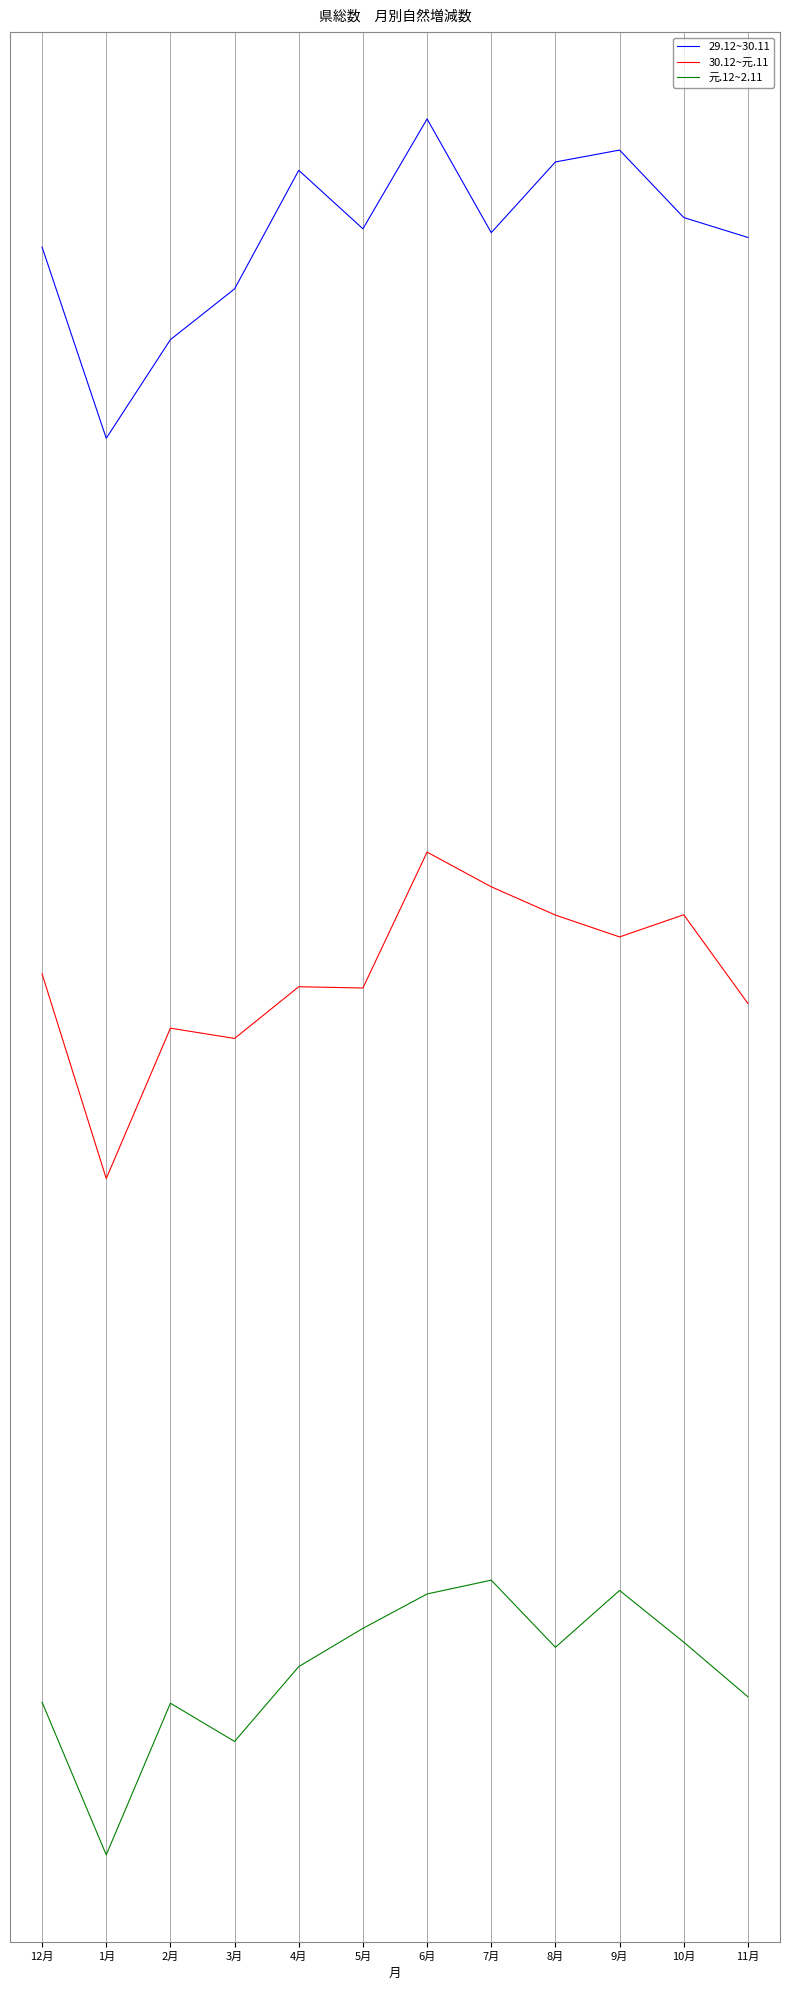

What are all the series names shown in the legend?

29.12~30.11, 30.12~元.11, 元.12~2.11